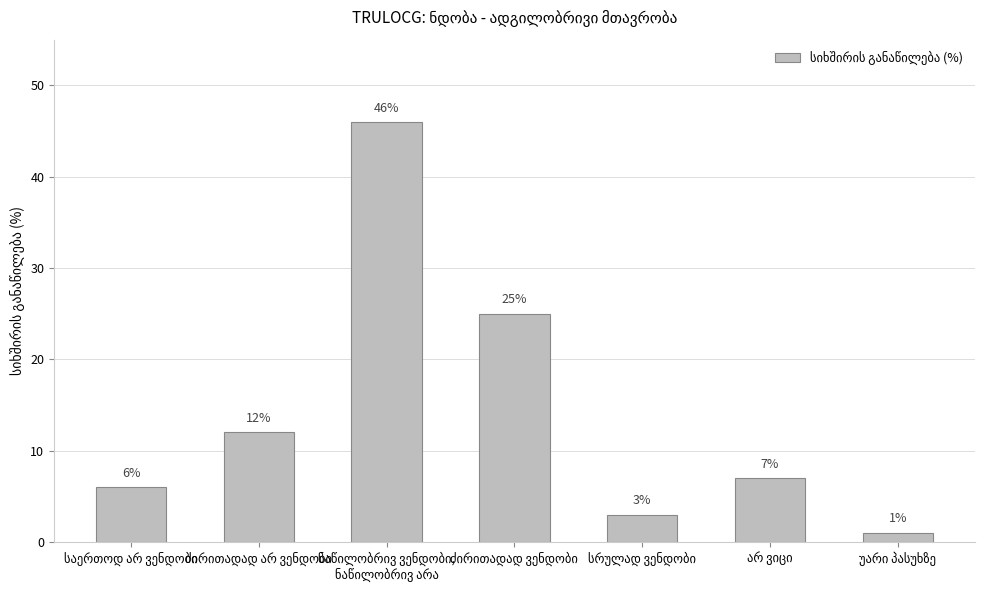

What is the minimum value shown in the chart?

1